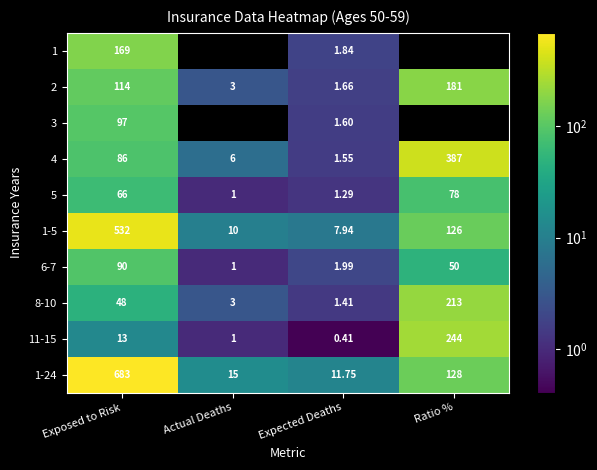

The value of 5 at Exposed to Risk is 87.0. True or false?

False